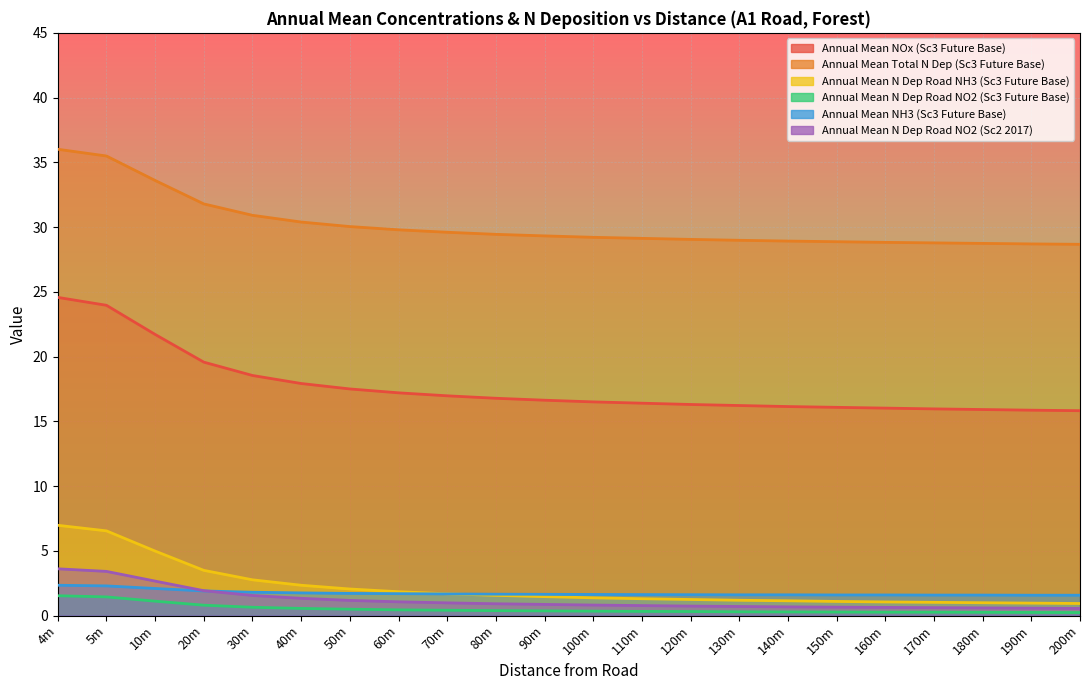

What value does the Annual Mean NH3 (Sc3 Future Base) series have at 4m?

2.3